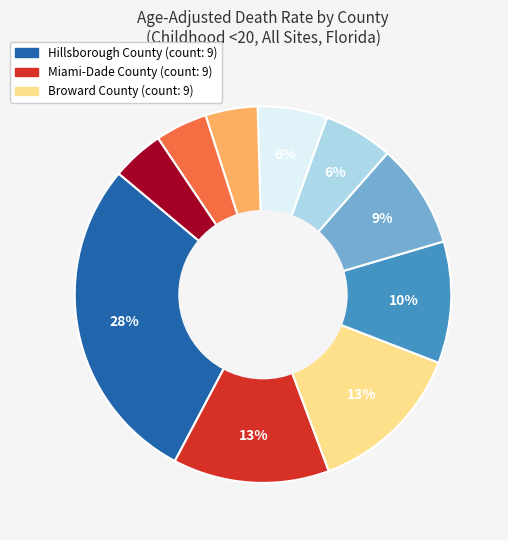

To the nearest percent, what is the average slice percentage?

10%